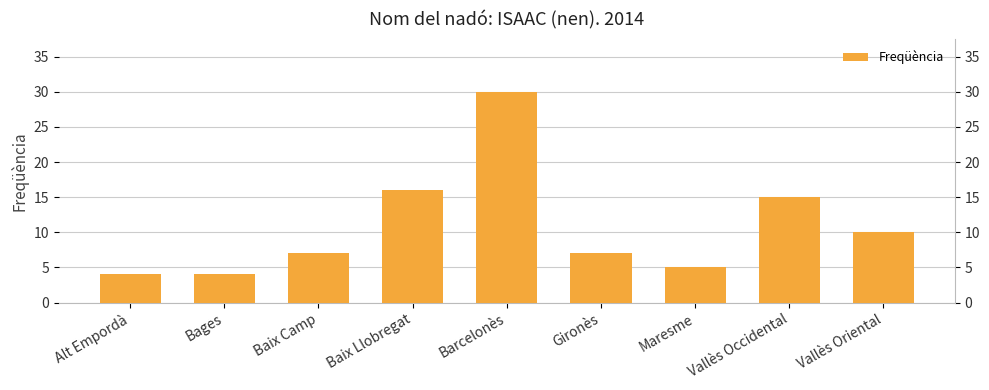

What is the change in value from Alt Empordà to Vallès Oriental?

+6